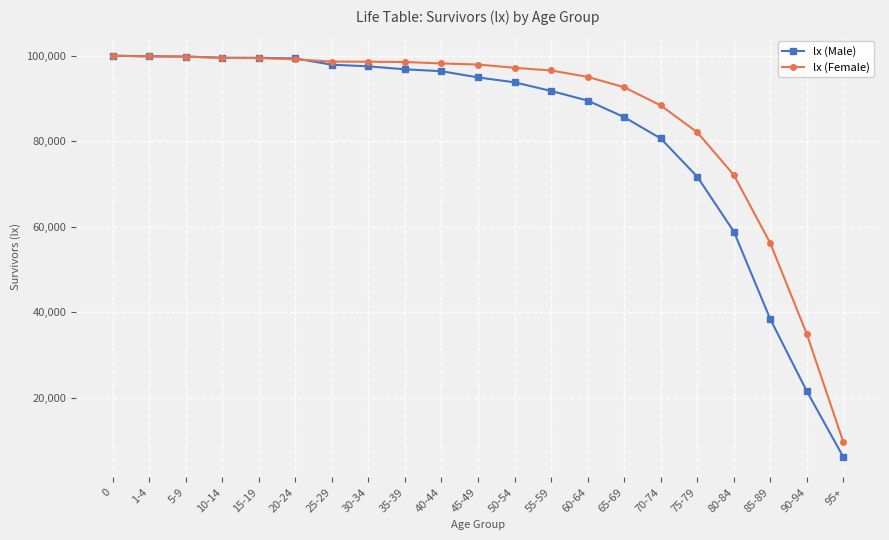

Rank the series by their average value, from highest to lowest.

lx (Female), lx (Male)